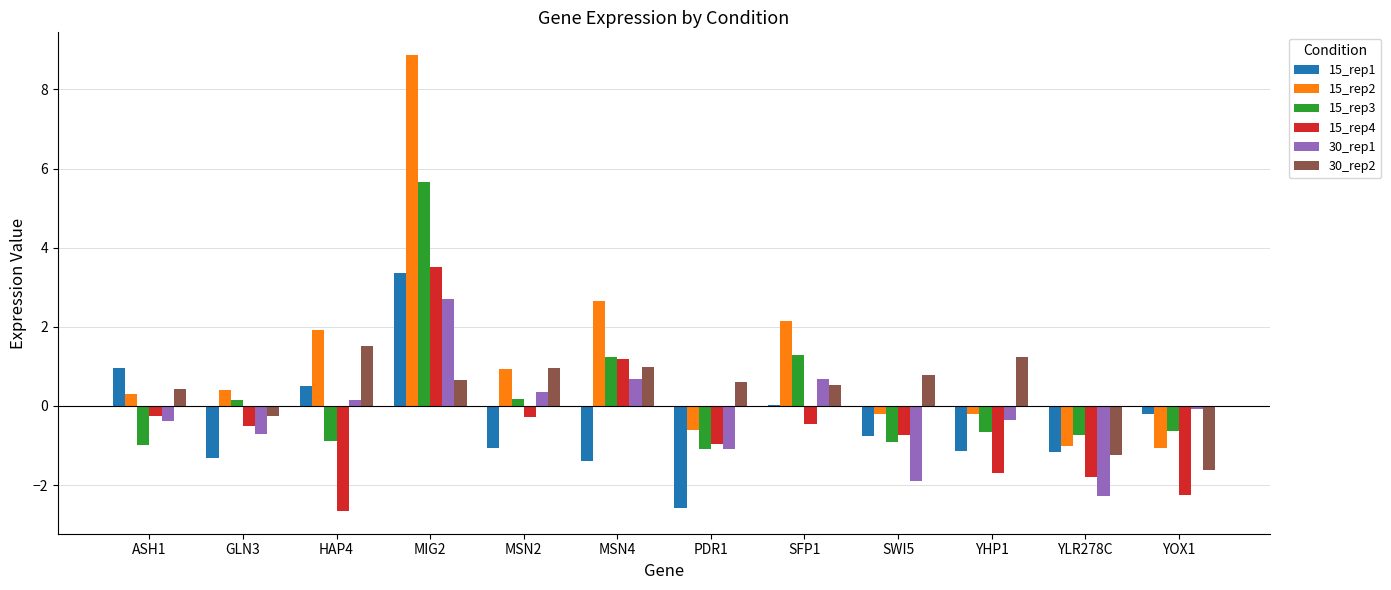

How many data points does each series have?

12